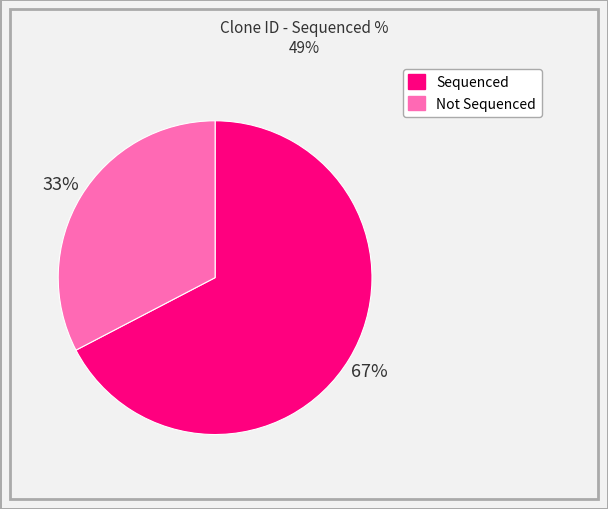

Is there any slice that represents more than half of the pie?

Yes